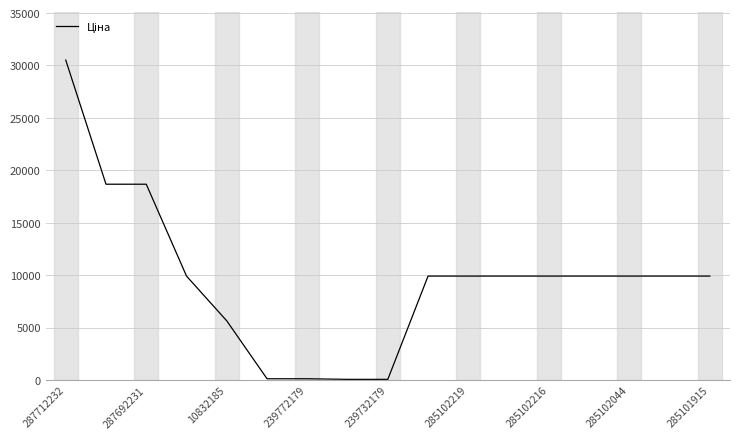

What is the difference between the maximum and minimum values?

30455.7